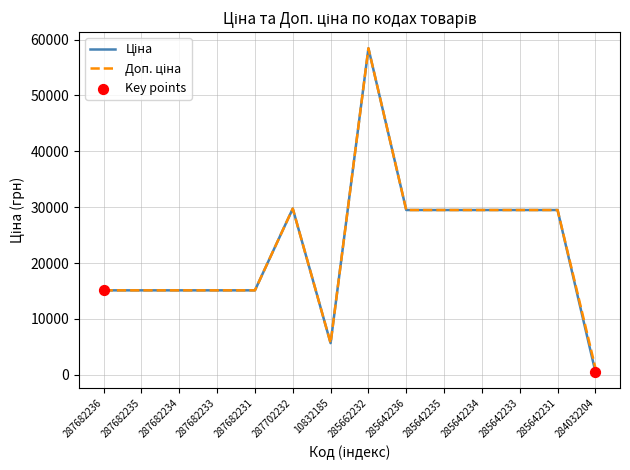

At which category is the sum across all series the highest?

285662232